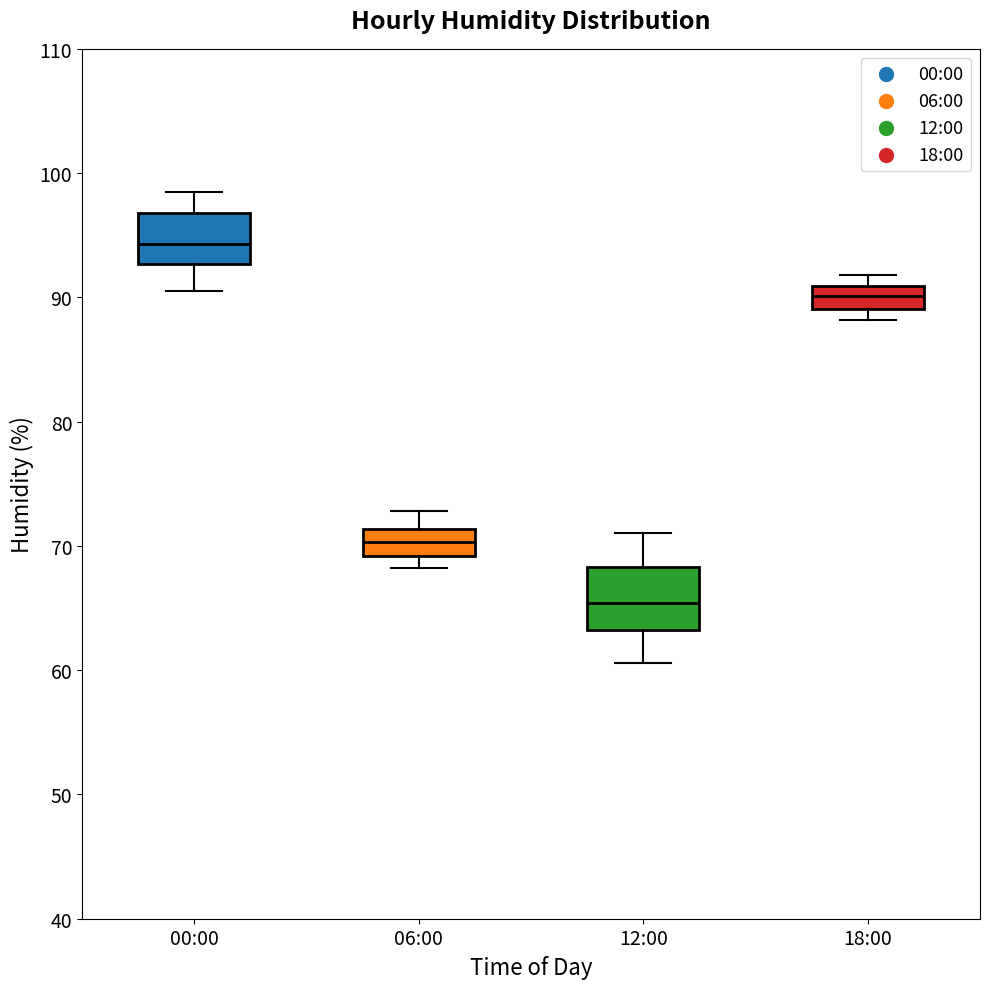

Where does the upper whisker of the box for 06:00 end on the y-axis? The values are not printed on the chart, so give them approximately, as read against the axis.

73